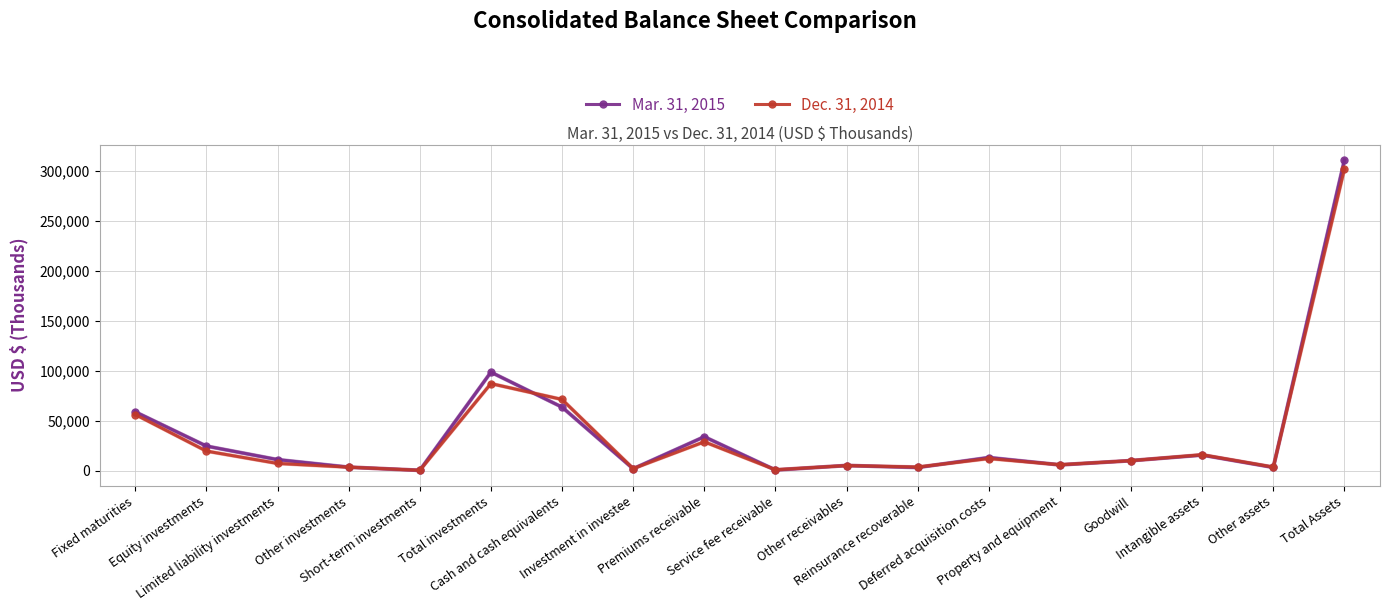

What is the smallest value displayed?

400